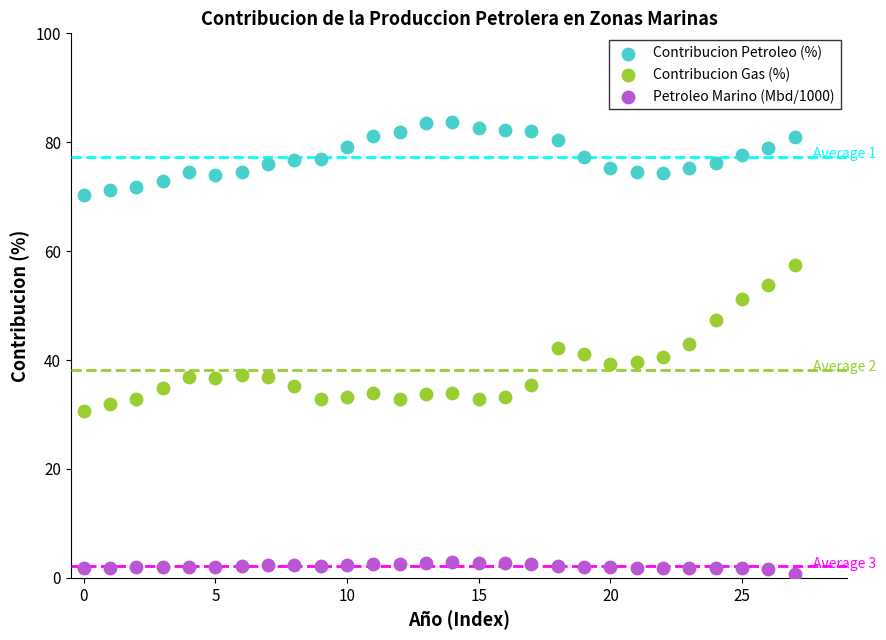

Which series contains the highest Y value?

Contribucion Petroleo (%)